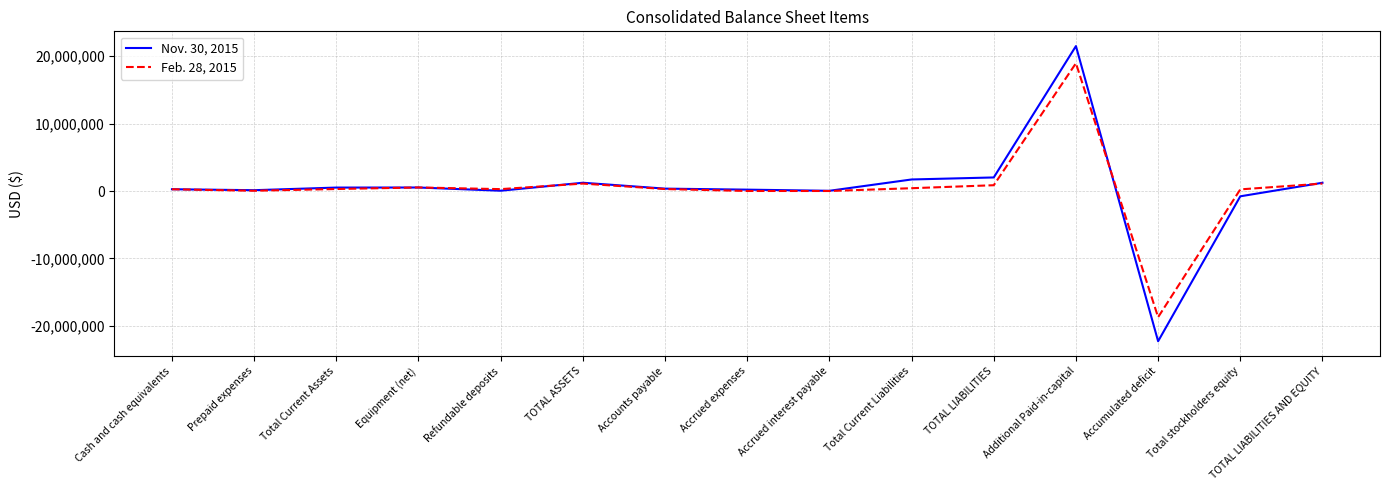

What are all the series names shown in the legend?

Nov. 30, 2015, Feb. 28, 2015